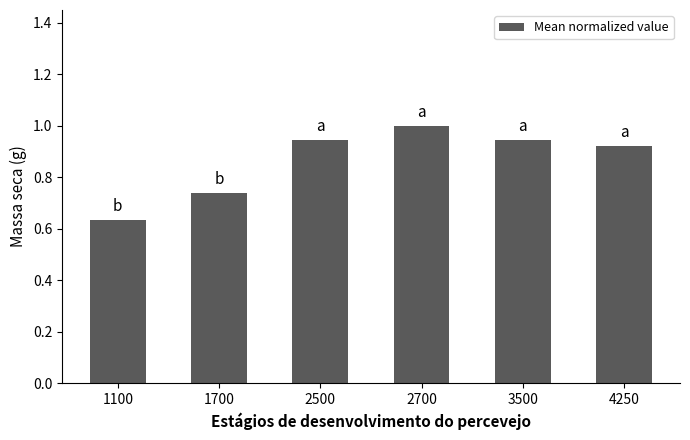

Which category has the highest value across all series?

2700